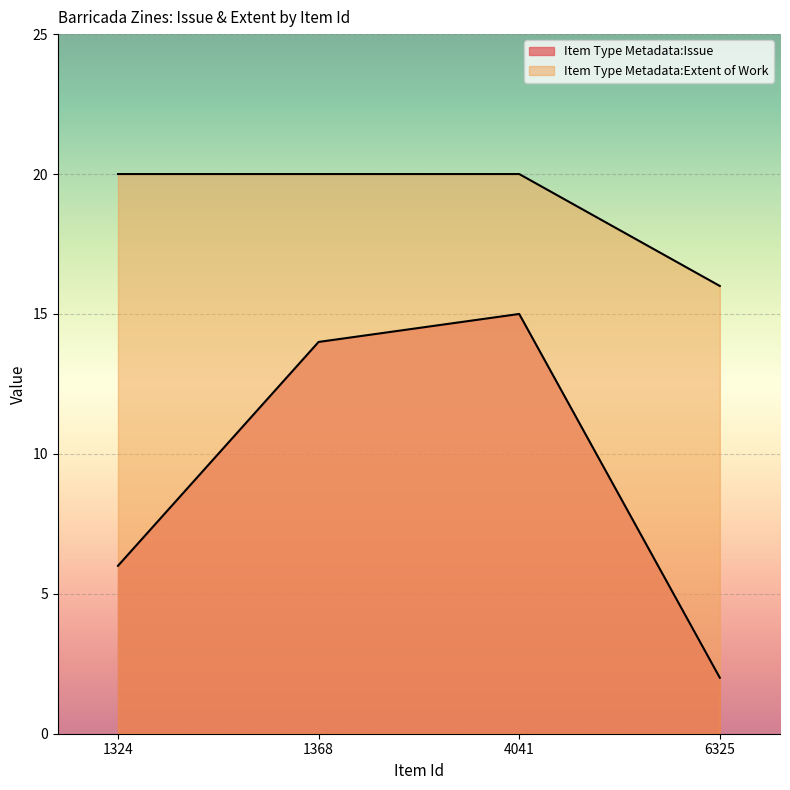

What is the sum of the Item Type Metadata:Extent of Work values at 1368 and 1324?

40